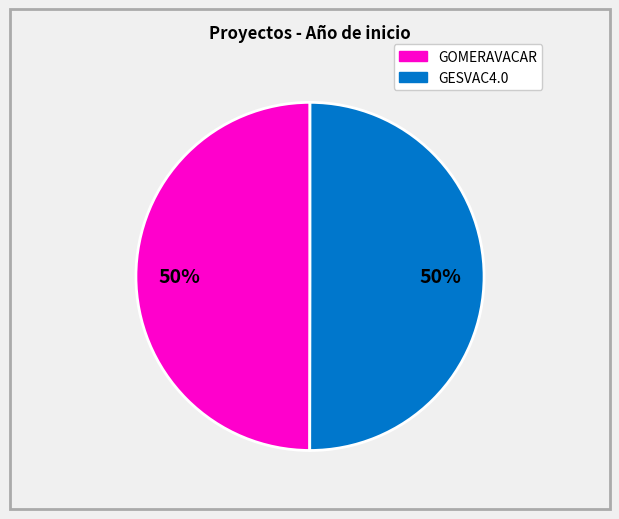

To the nearest percent, what is the combined percentage of GOMERAVACAR and GESVAC4.0?

100%